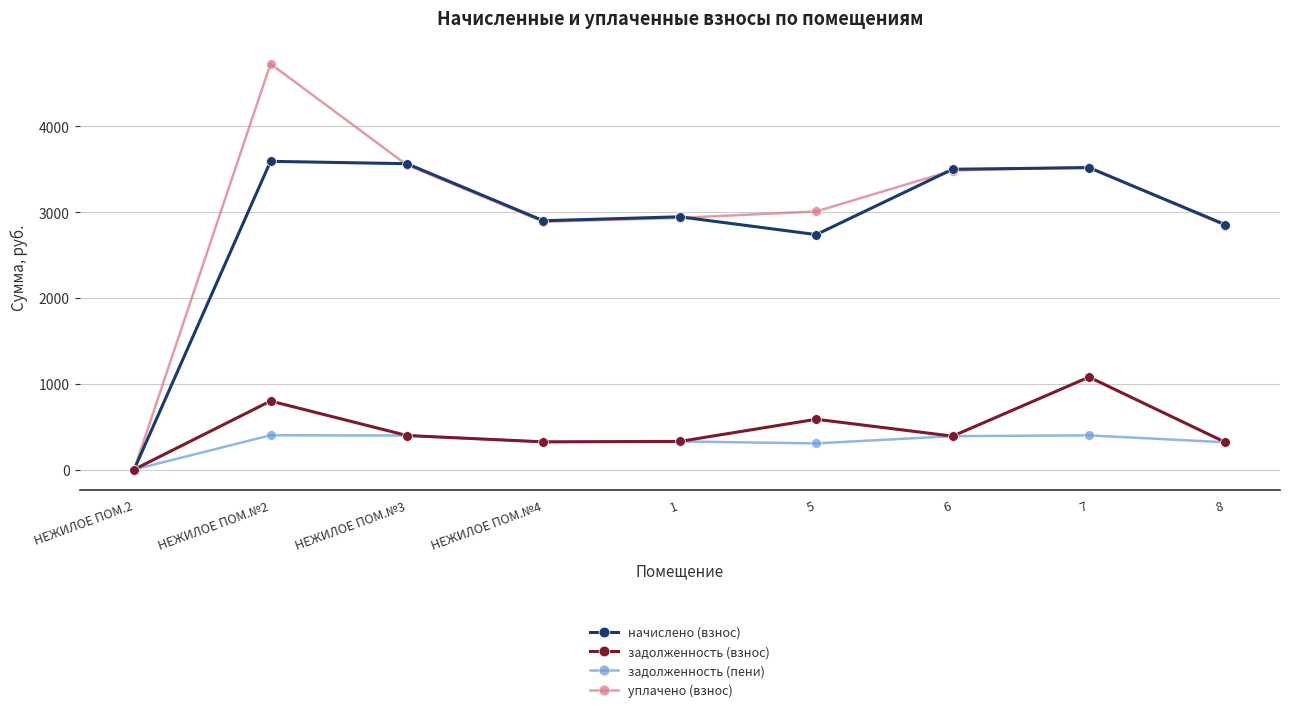

What is the difference between the начислено (взнос) values at НЕЖИЛОЕ ПОМ.№4 and НЕЖИЛОЕ ПОМ.2?

2899.4